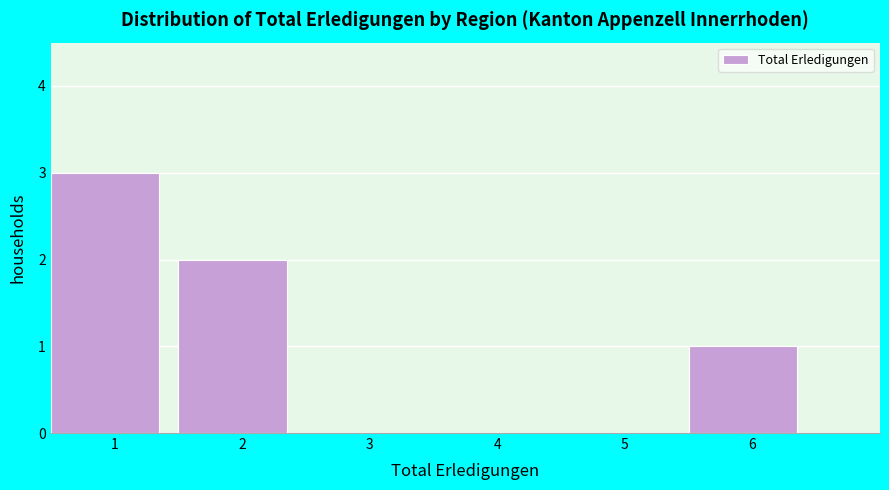

Reading left to right, transcribe this chart: for each bar, give the range it covers on the x-axis and its height. The values are not printed on the chart, so give them approximately, as read against the axis.

0.5 to 1.5: 3
1.5 to 2.5: 2
2.5 to 3.5: 0
3.5 to 4.5: 0
4.5 to 5.5: 0
5.5 to 6.5: 1